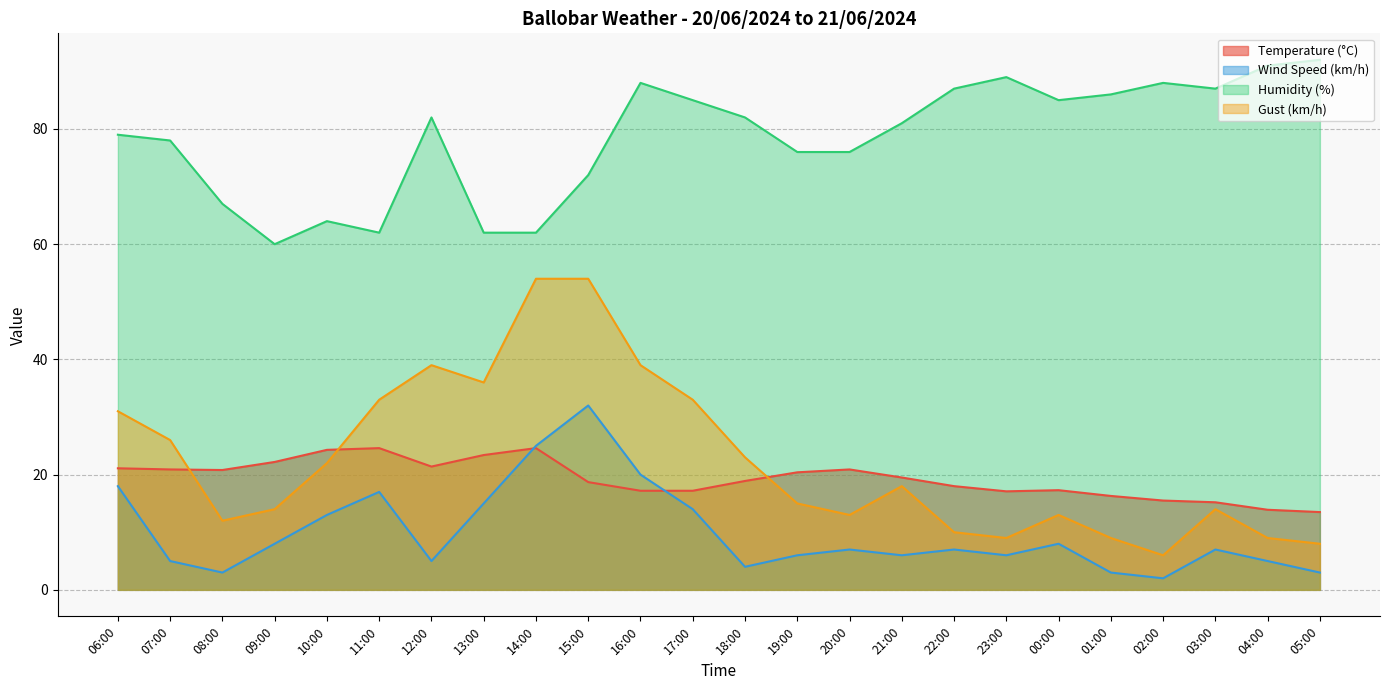

What is the lowest value of the Temperature (°C) series?

13.5